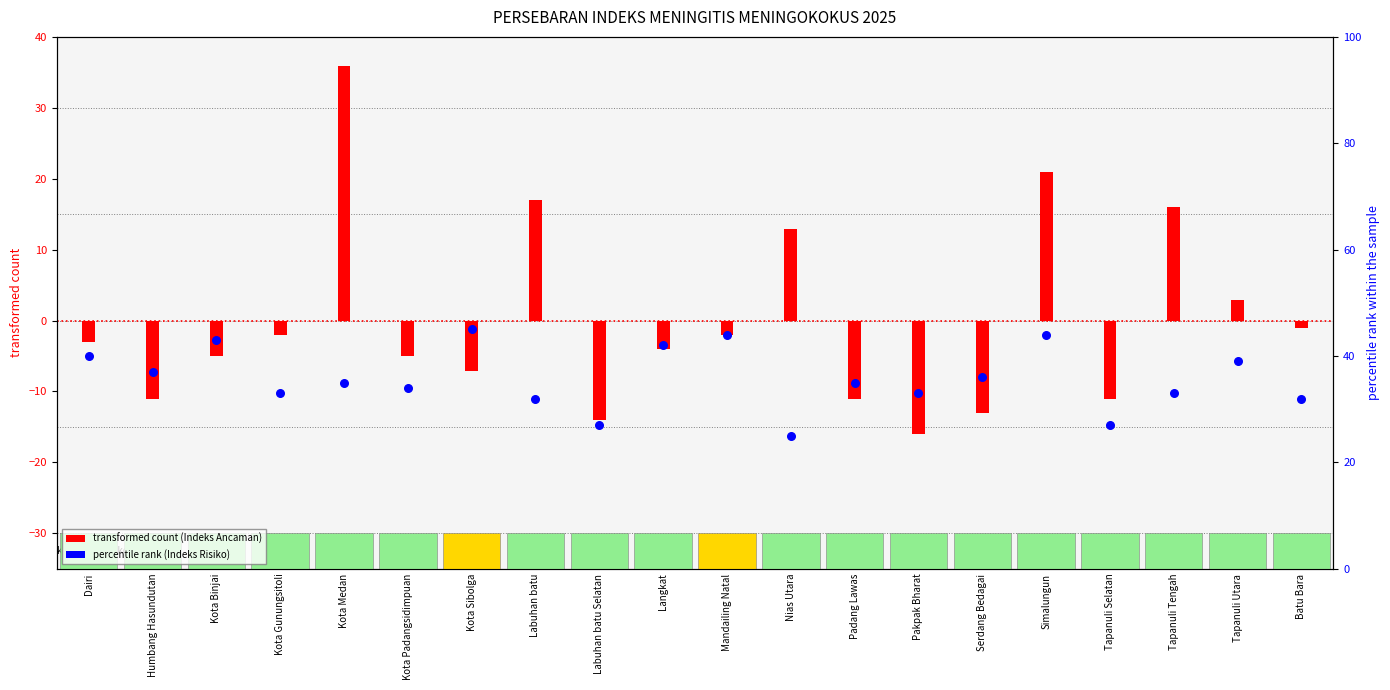

Is the value of transformed count (Indeks Ancaman) at Kota Gunungsitoli greater than the value of percentile rank (Indeks Risiko) at Simalungun?

No